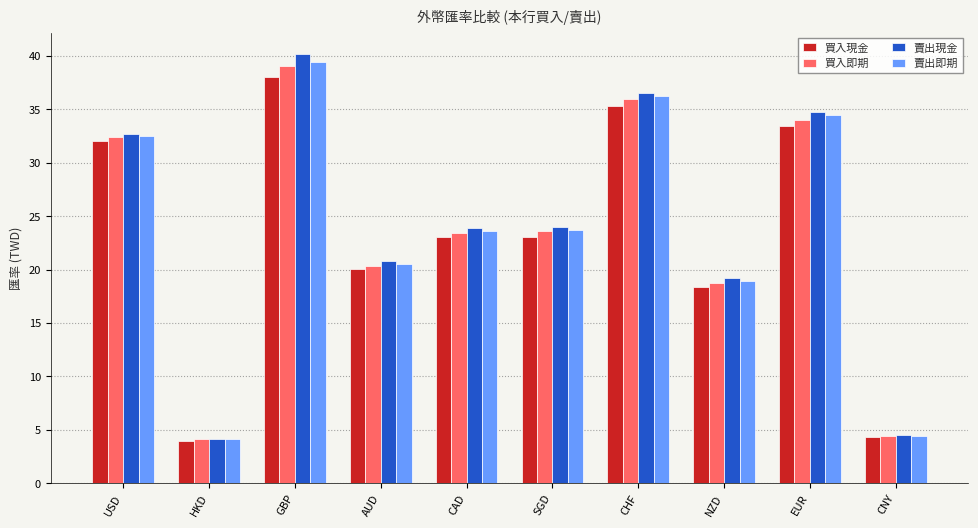

How many values in the 賣出現金 series are below 23?

4